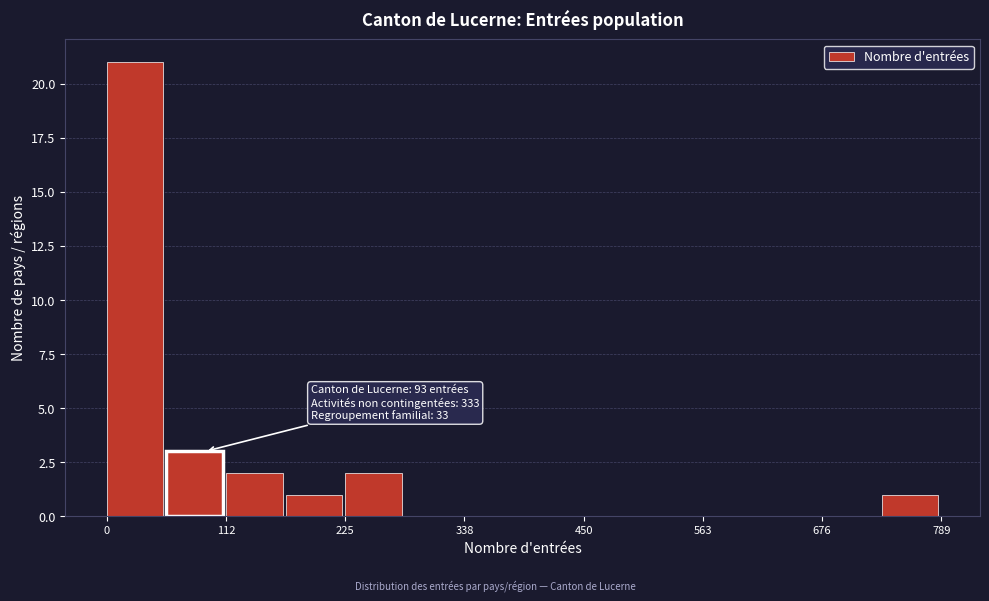

Around what value on the x-axis is the tallest bar? Give the approximate position of its centre, as read against the axis.

20